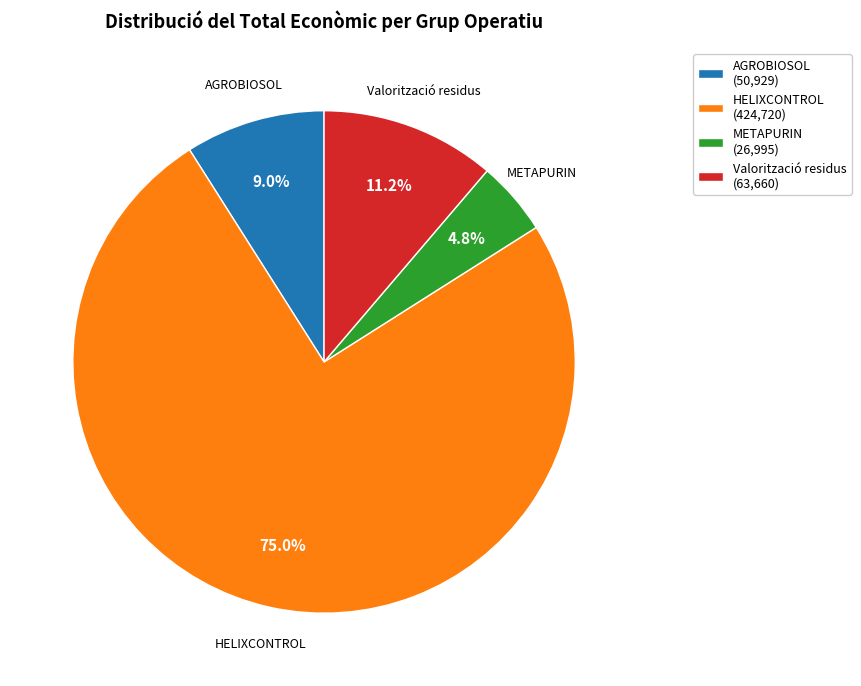

To the nearest percent, what is the average slice percentage?

25%